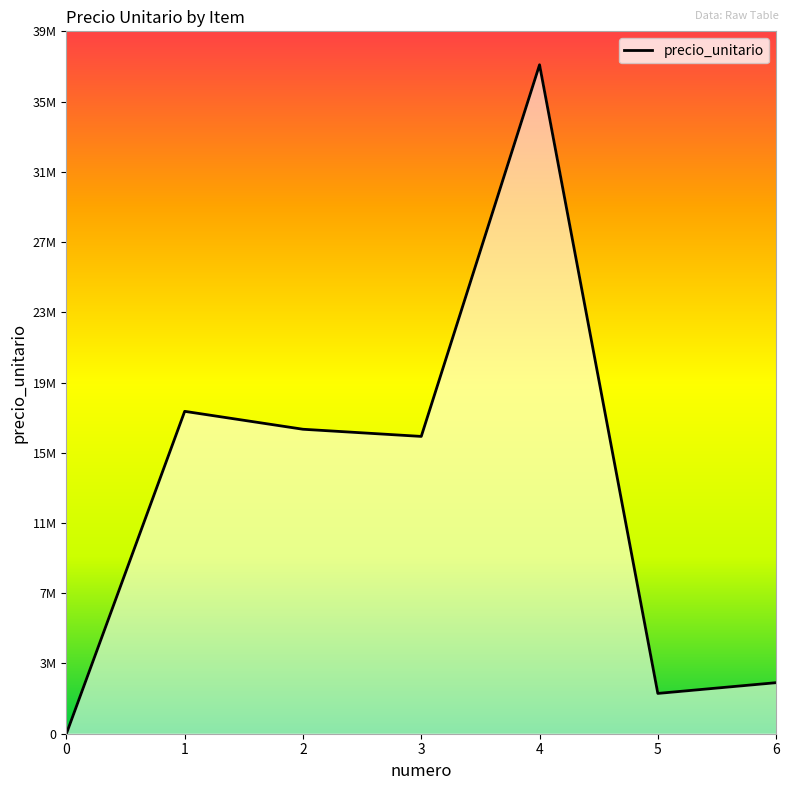

Rank the categories by value from highest to lowest.

4, 1, 2, 3, 6, 5, 0